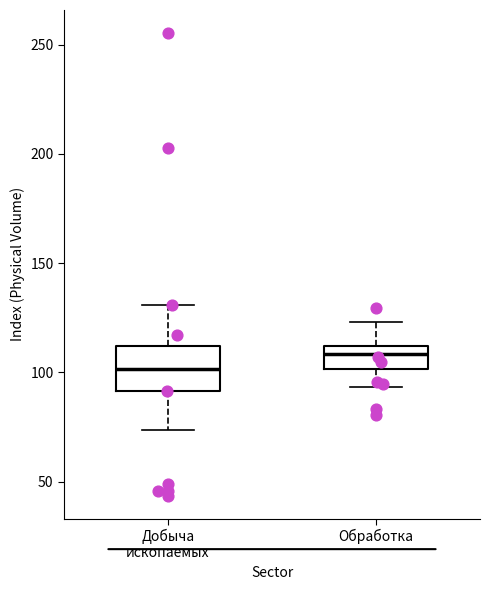

Which box's median line is the lowest?

Добыча ископаемых